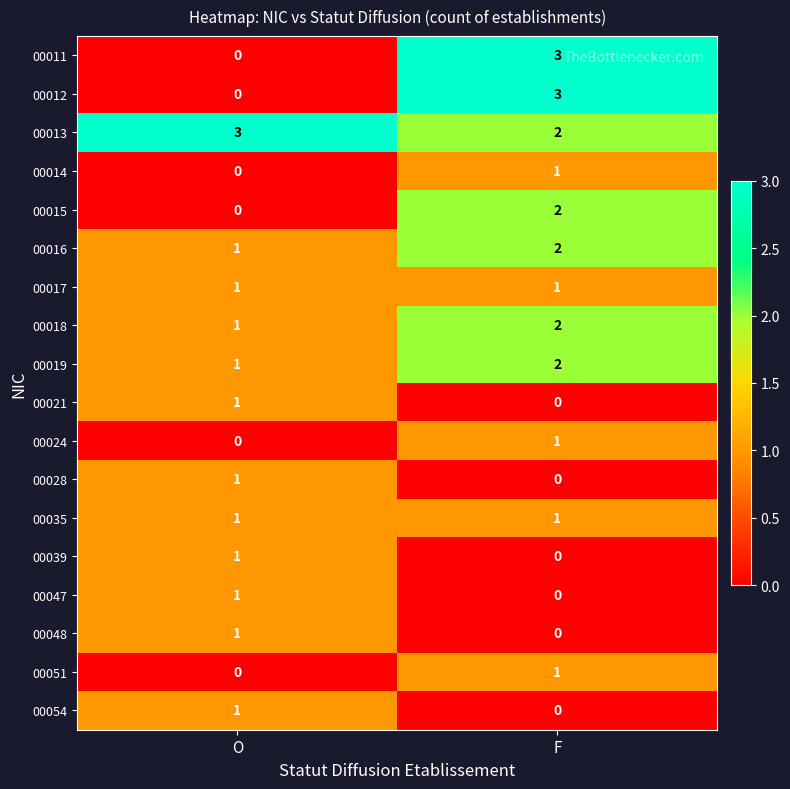

At which label is 00021 closest to 0?

F